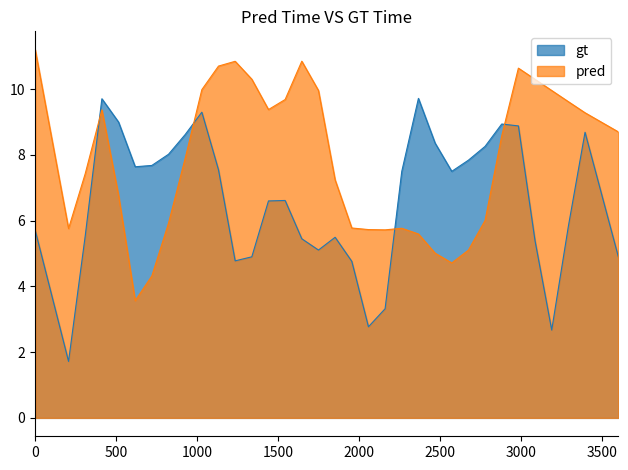

How many intersections are there between pred and gt?

4